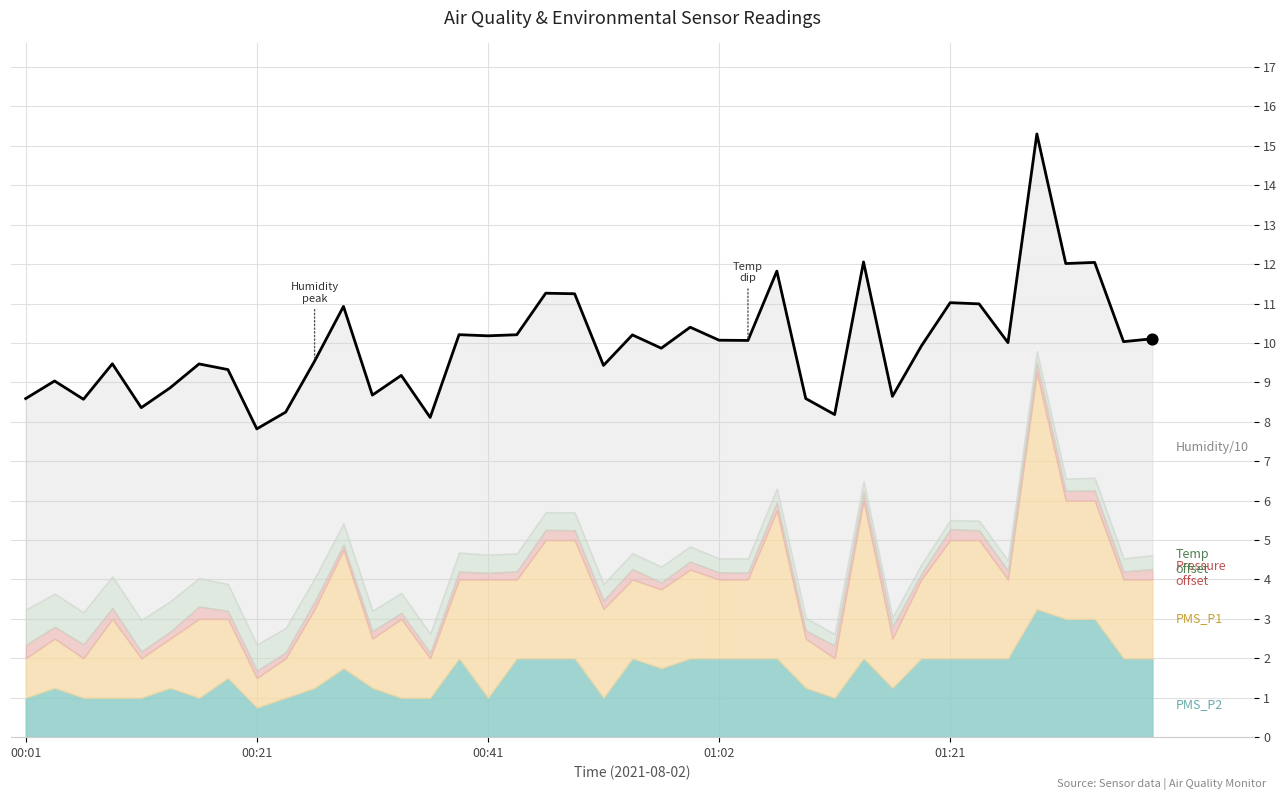

Approximately how many times larger is the value at 9 compared to 20?

0.9